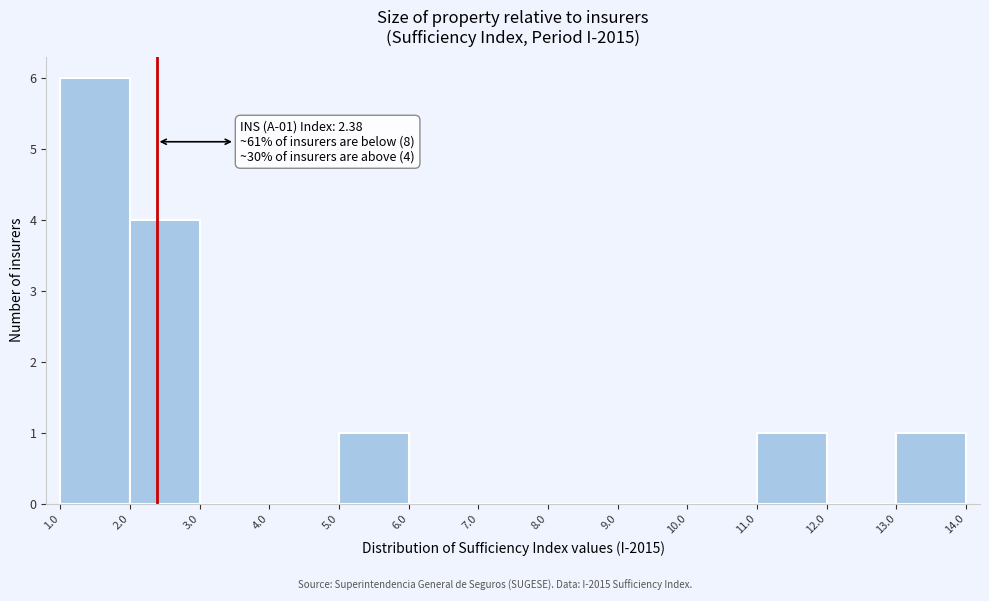

Which range on the x-axis has the tallest bar?

1.0 to 2.0